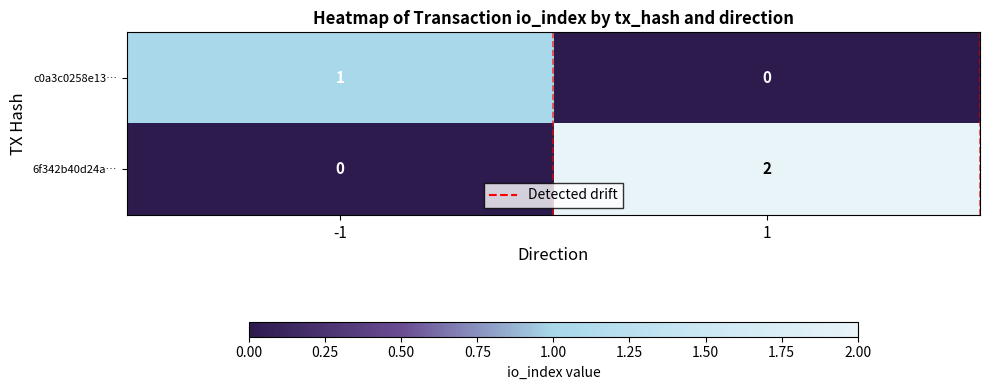

The value of c0a3c0258e13… at -1 is 1. True or false?

True